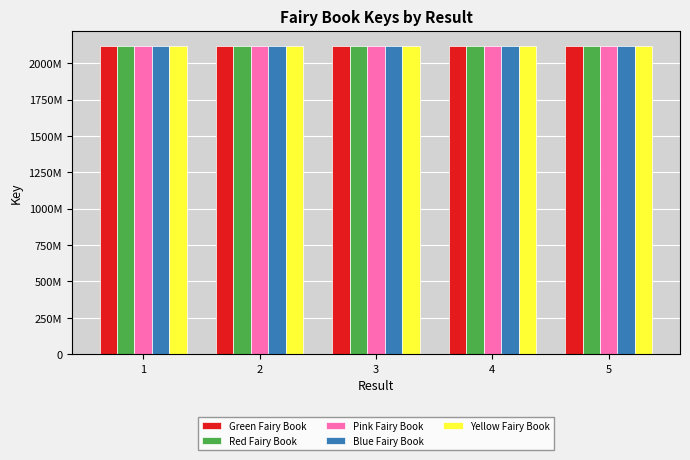

Are the bars horizontal?

No